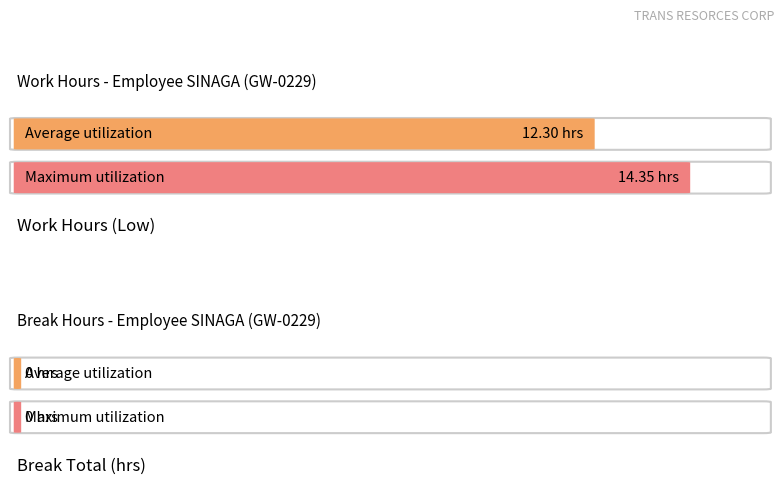

Count the number of data series in this chart.

2